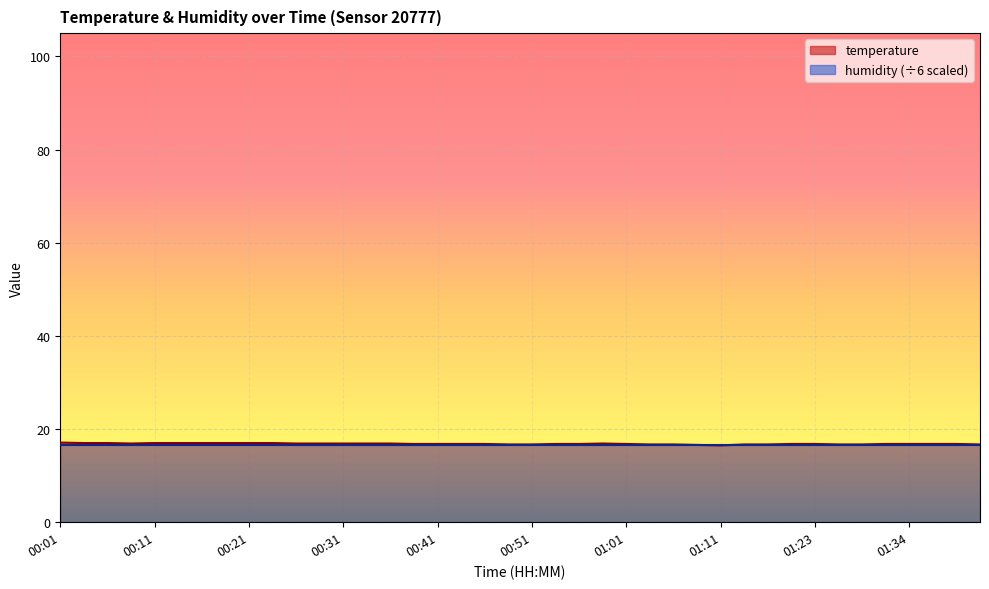

Is it true that the value at 00:01 is 6.6?

False